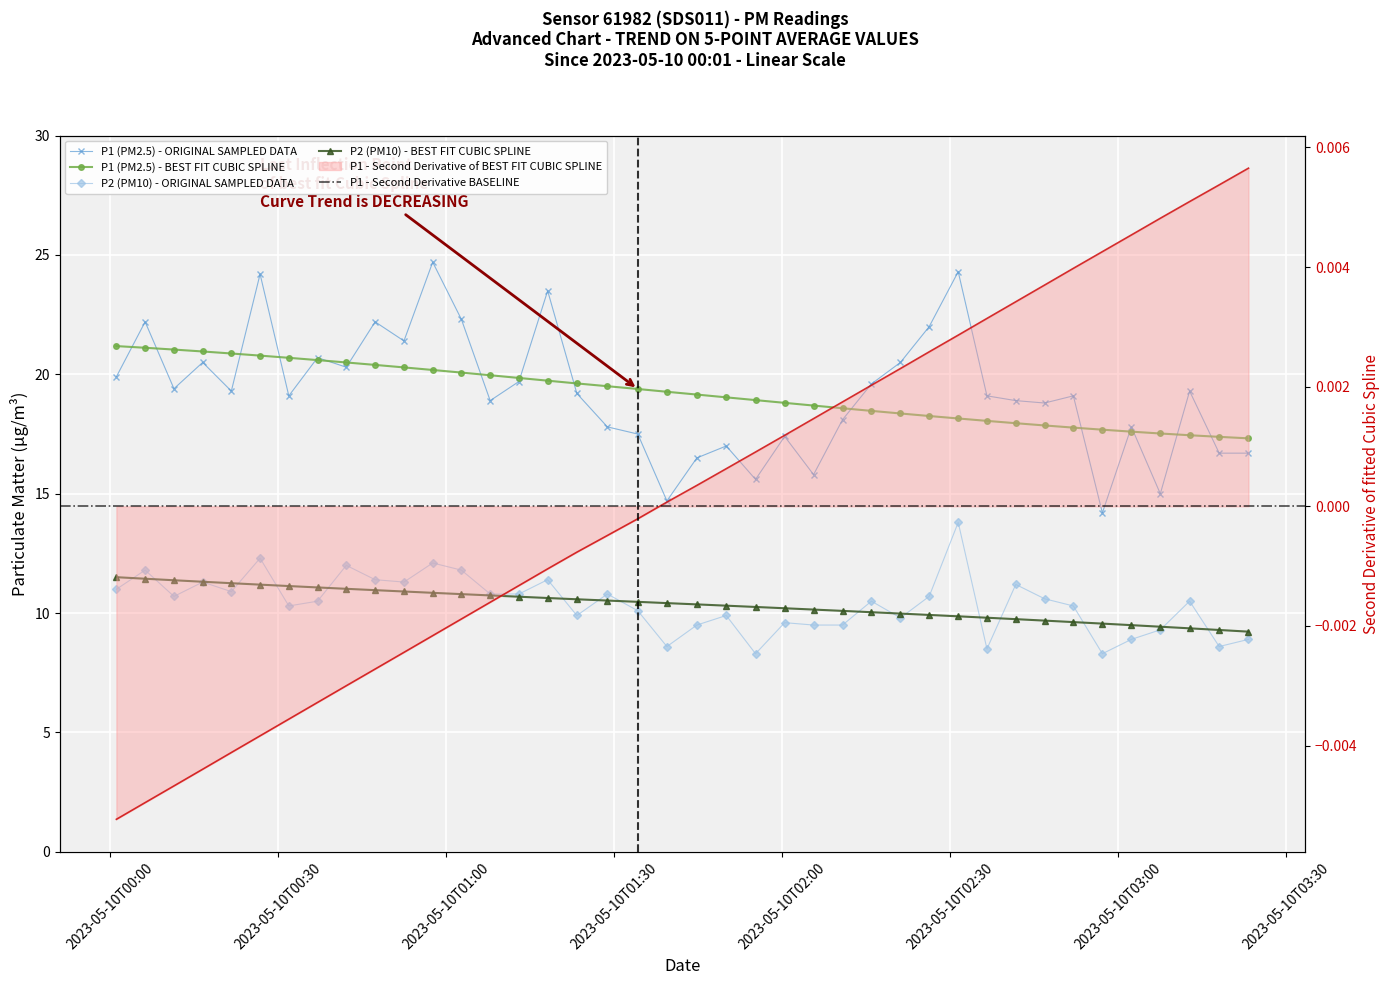

How many values in the P1 series are below 19?

17